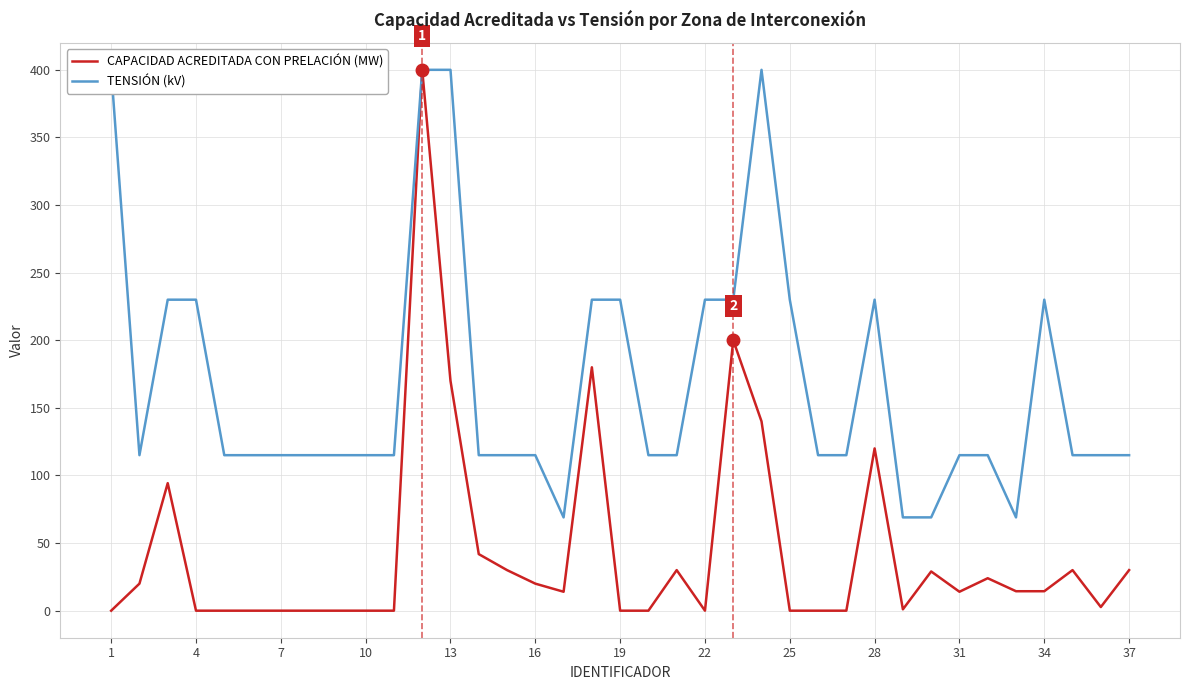

The CAPACIDAD ACREDITADA CON PRELACIÓN (MW) series shows -176.3 at 19. True or false?

False